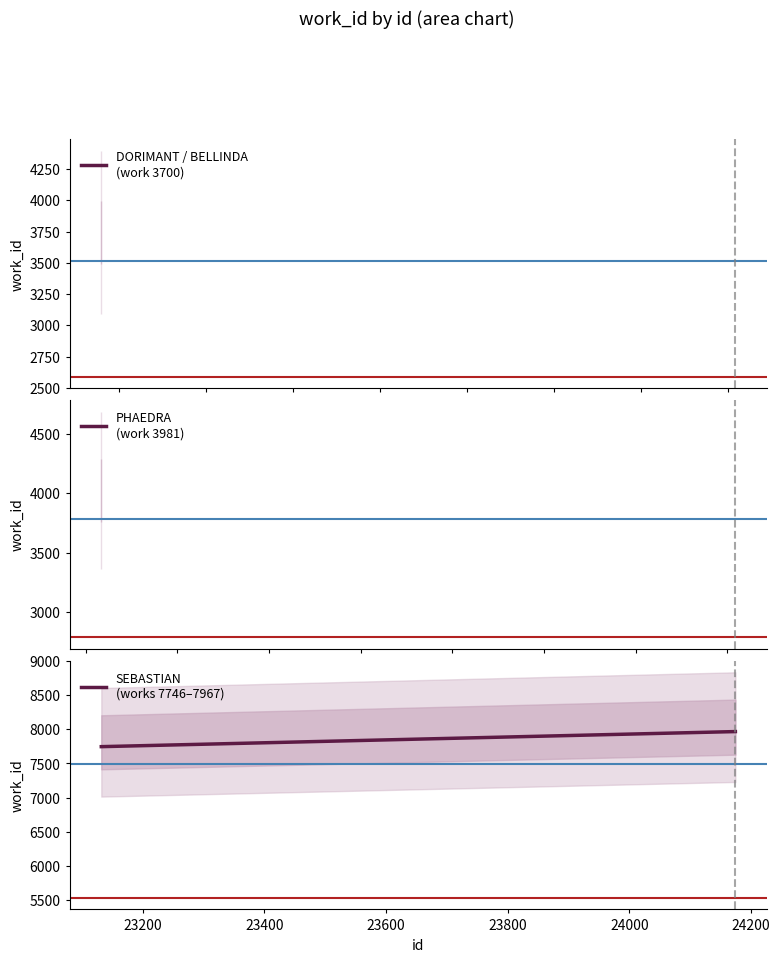

The value at 24173 is 13389. True or false?

False